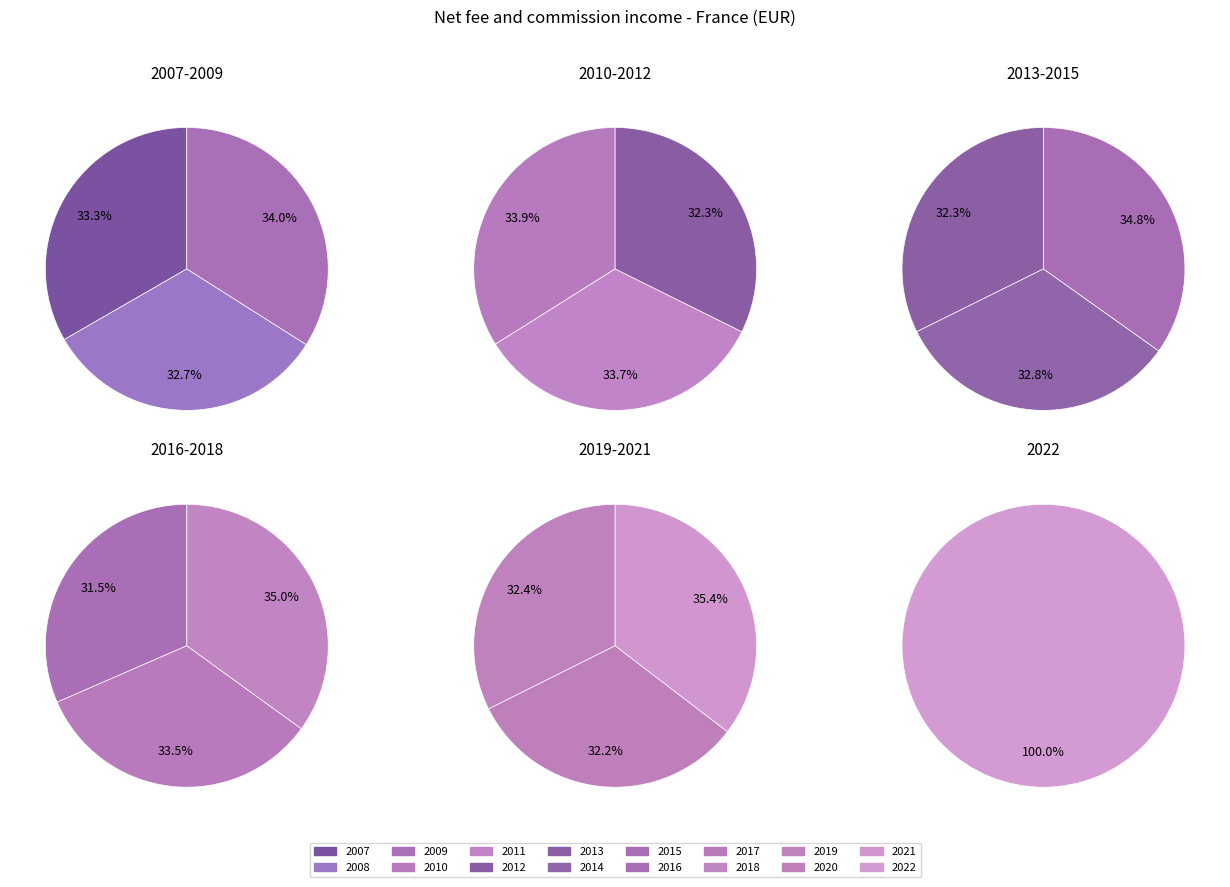

How many slices are in this pie chart?

16